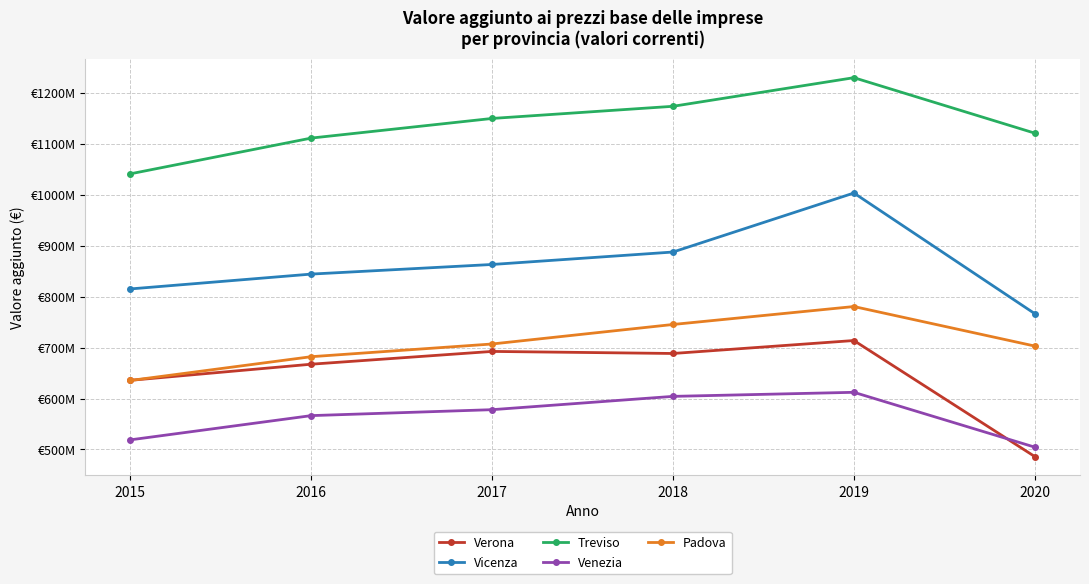

Does the chart have visible grid lines?

Yes